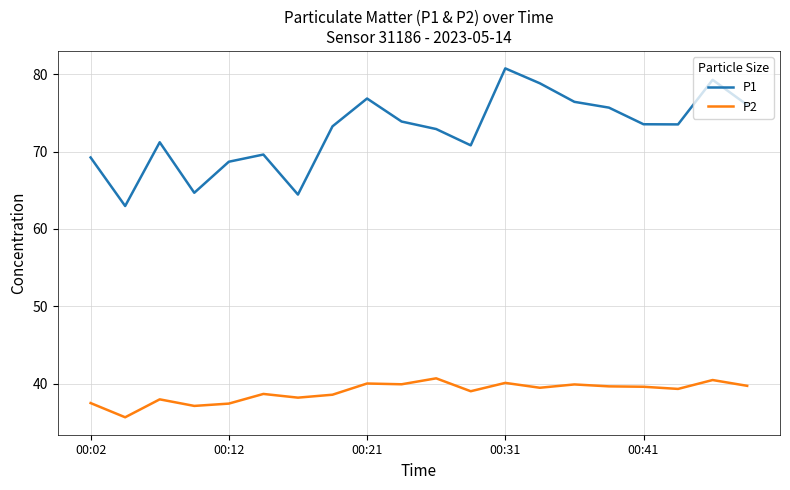

List the series in order of their peak value, lowest first.

P2, P1